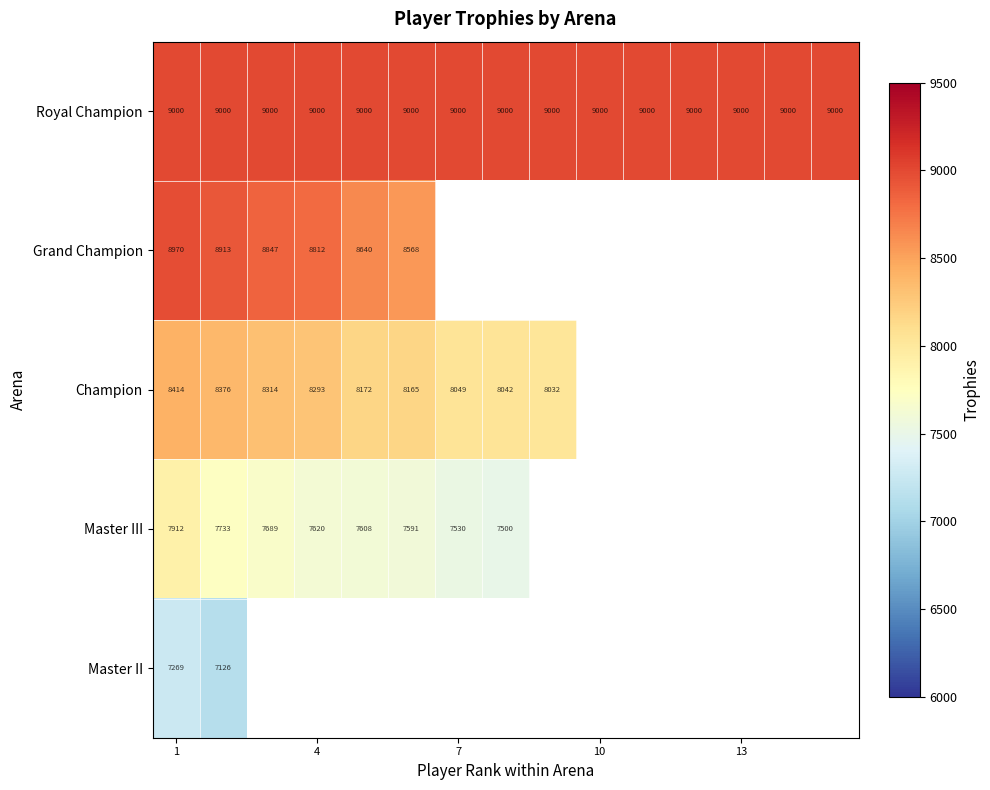

The value of Royal Champion at 4 is 3560. True or false?

False